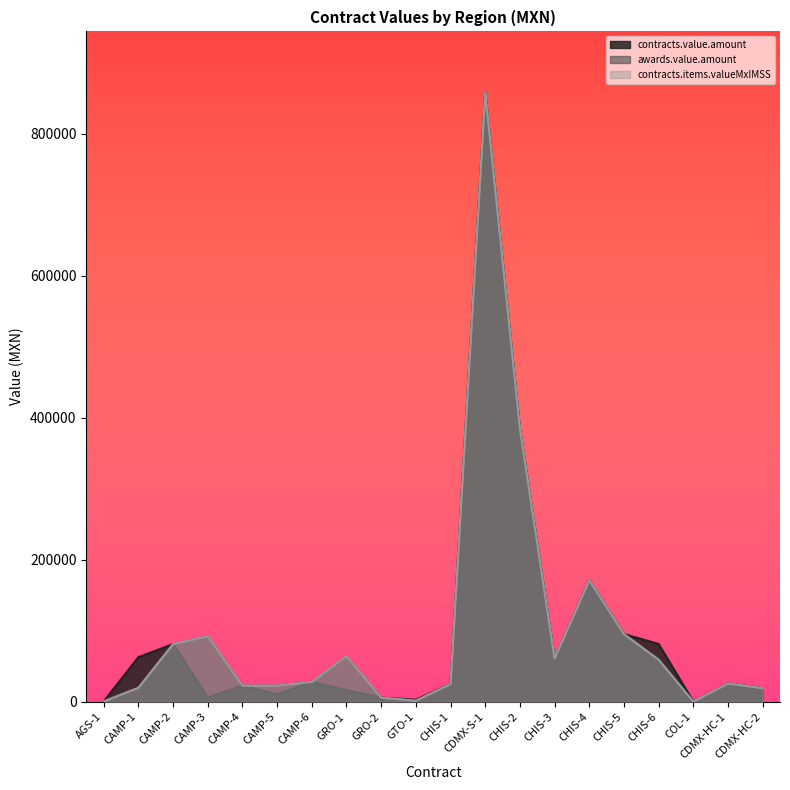

What is the difference between the awards.value.amount values at CAMP-2 and CDMX-S-1?

776812.2